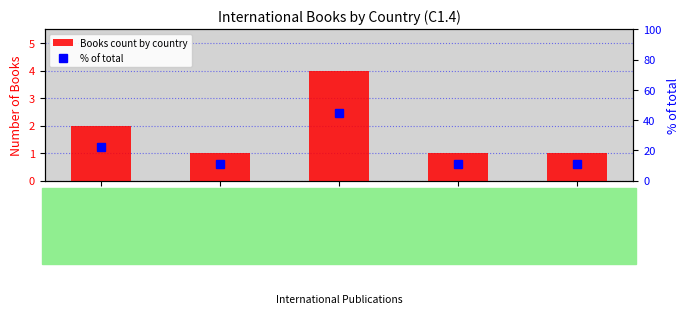

Rank the series by their maximum value, from lowest to highest.

Books count by country, % of total